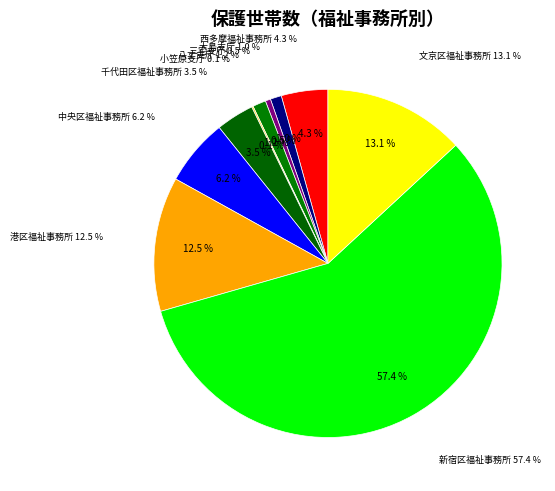

To the nearest percent, what is the difference between the largest and smallest slice percentages?

57%